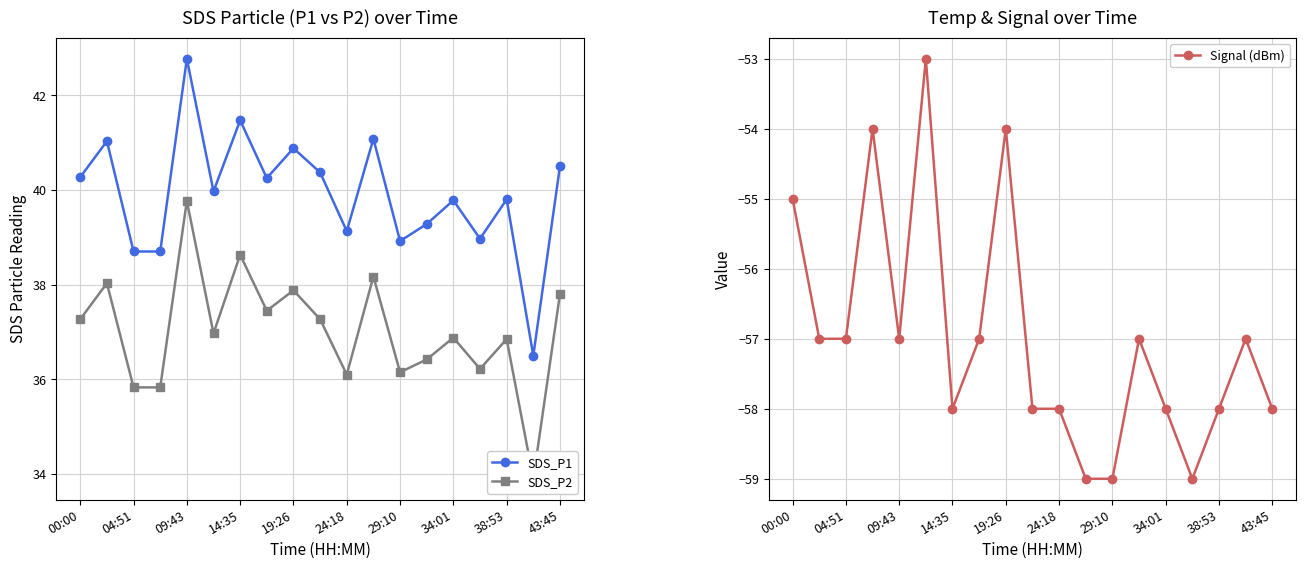

The value of SDS_P1 at 38:53 is 26.6. True or false?

False